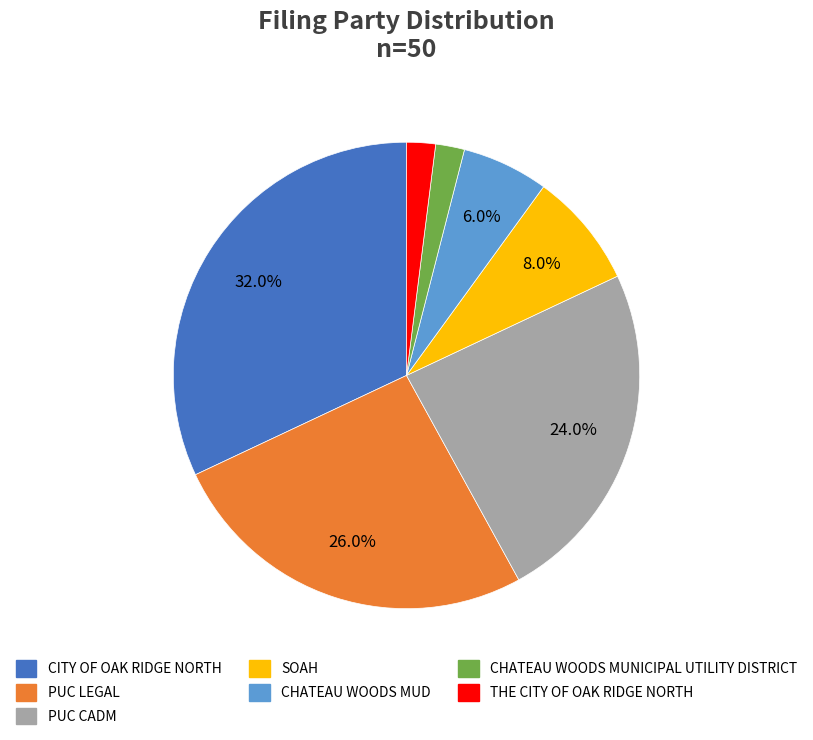

Which slice is the largest?

CITY OF OAK RIDGE NORTH